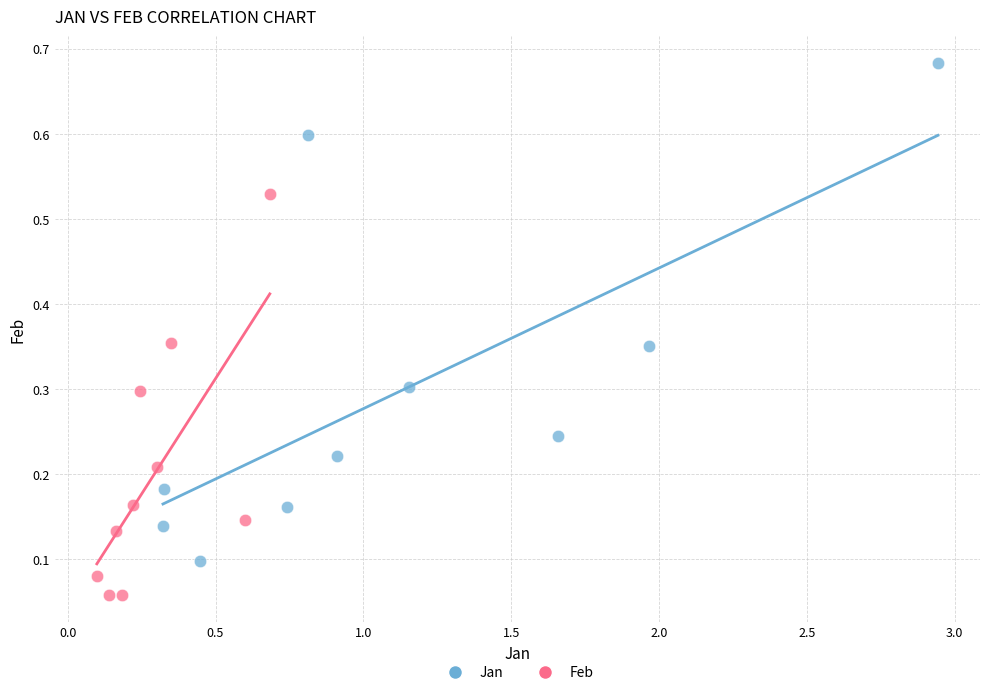

Which series has the widest spread of Y values?

Jan